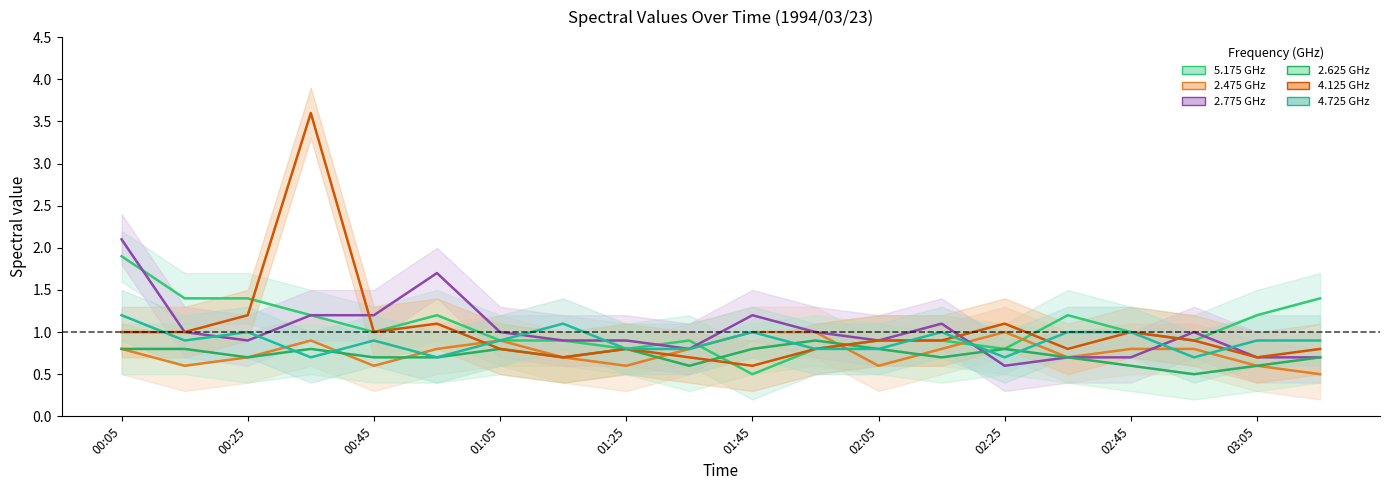

Which series ends up on top after the final intersection of 2.475 and 4.725?

4.725